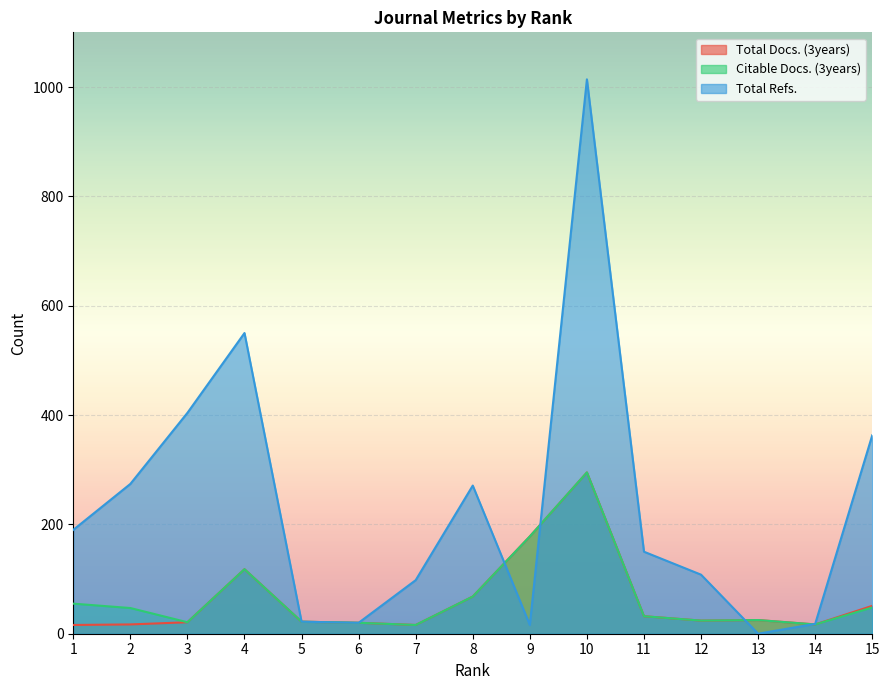

What is the sum of the Citable Docs. (3years) values at 1 and 2?

102